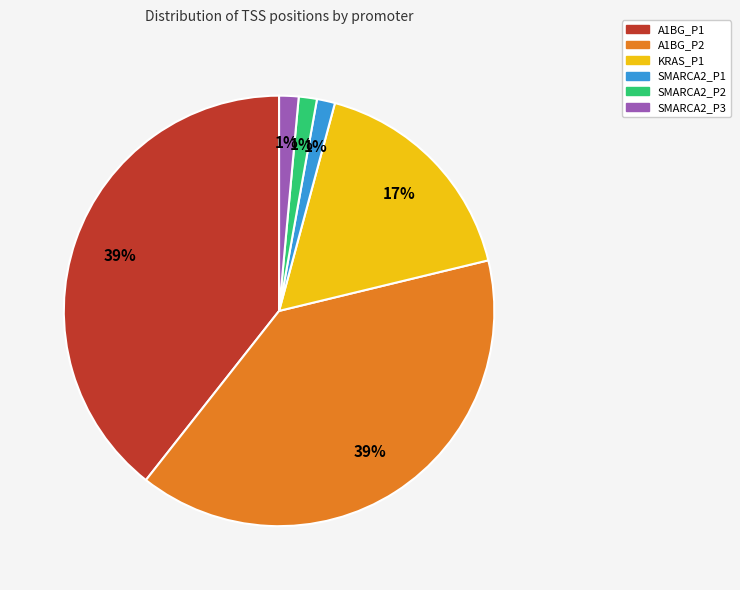

Is there a majority slice in this chart?

No